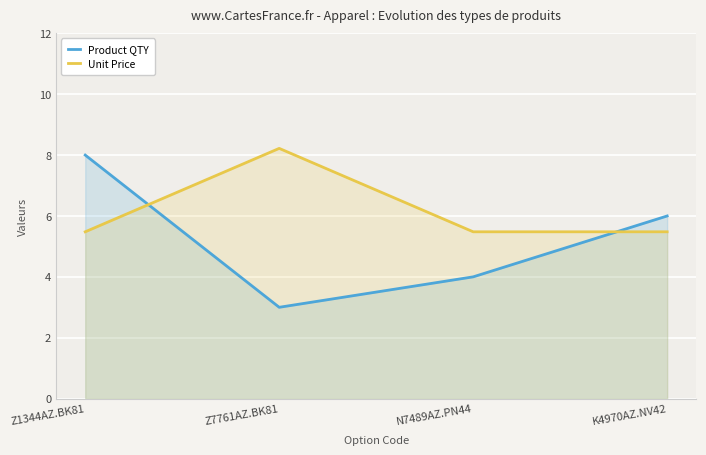

At how many categories does at least one series exceed 7?

2